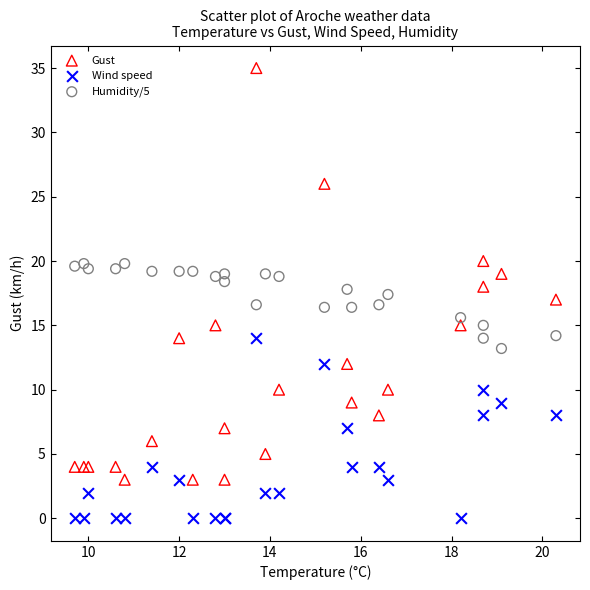

Which series contains the highest Y value?

Gust